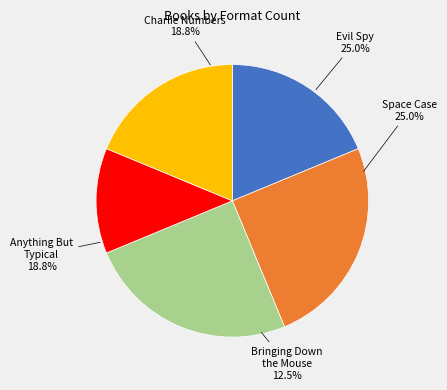

Does Space Case account for over 50% of the chart?

No